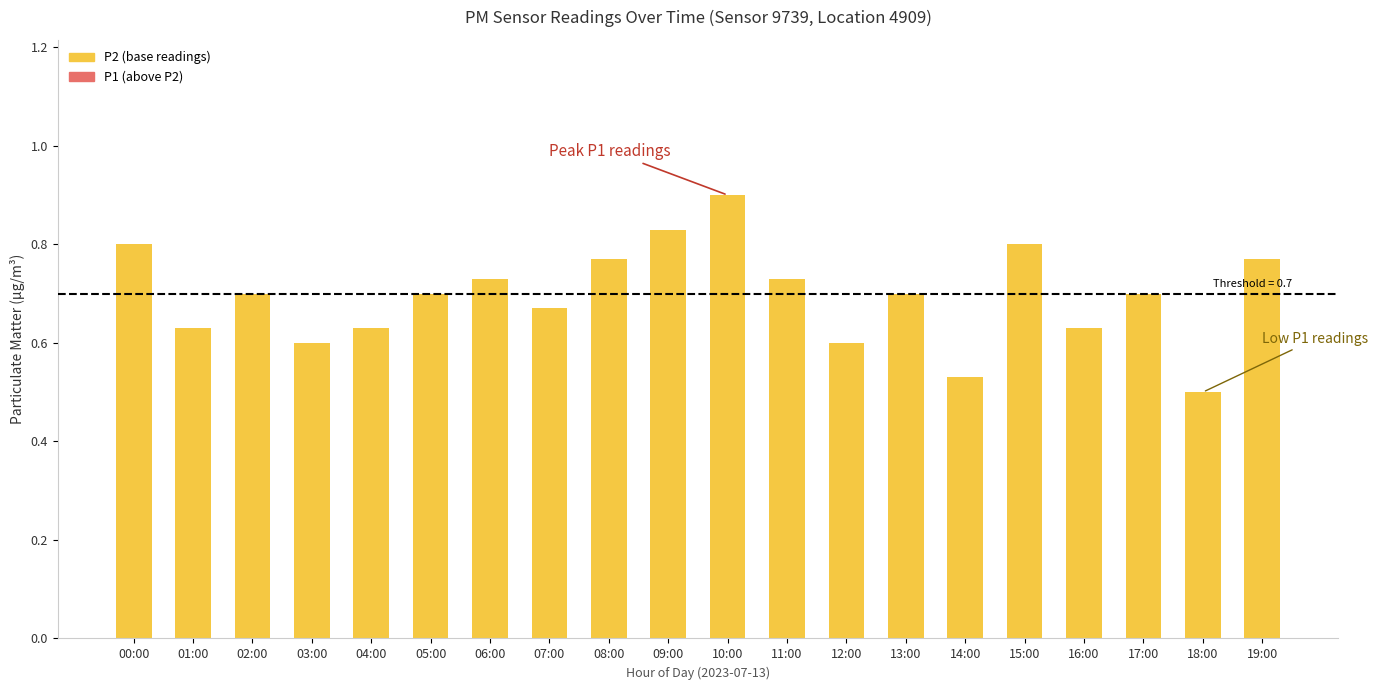

Between 09:00 and 08:00, which is larger?

09:00